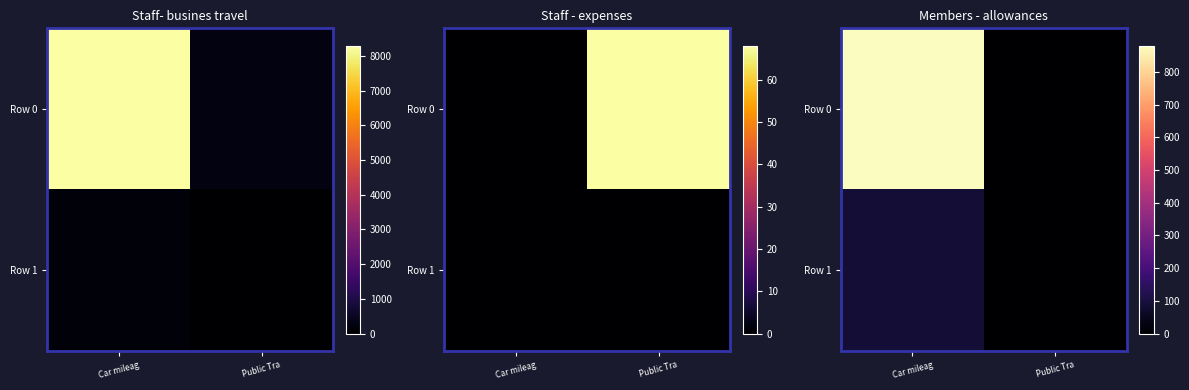

The Row 0 series shows -415.6 at Public Tra. True or false?

False